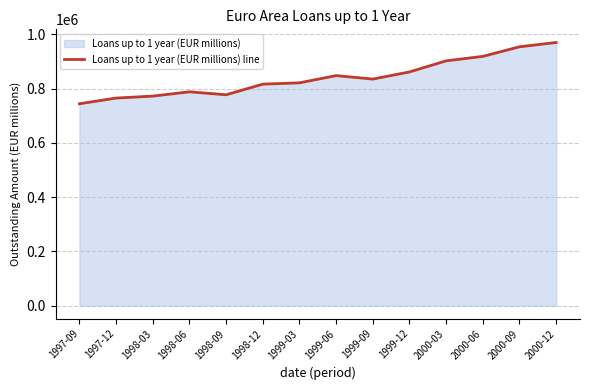

Reading right to left, what are all the values shown in this chart?

2000-12=969939.3	2000-09=954076.8	2000-06=918746.3	2000-03=902245.1	1999-12=861360.4	1999-09=835047.3	1999-06=847813.8	1999-03=821199.0	1998-12=816413.1	1998-09=777197.9	1998-06=788133.0	1998-03=772252.0	1997-12=765064.9	1997-09=744025.8